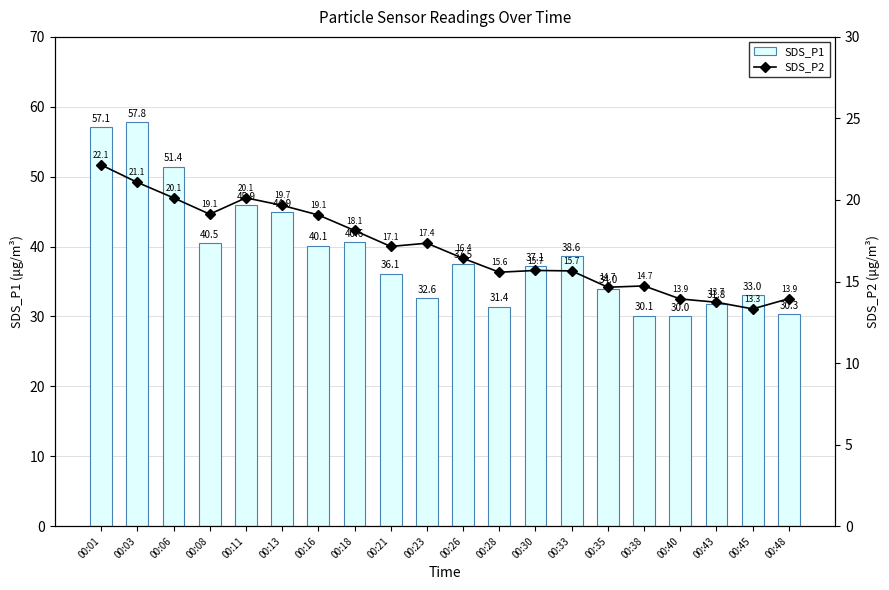

What is the total value across all series at 00:16?

59.2